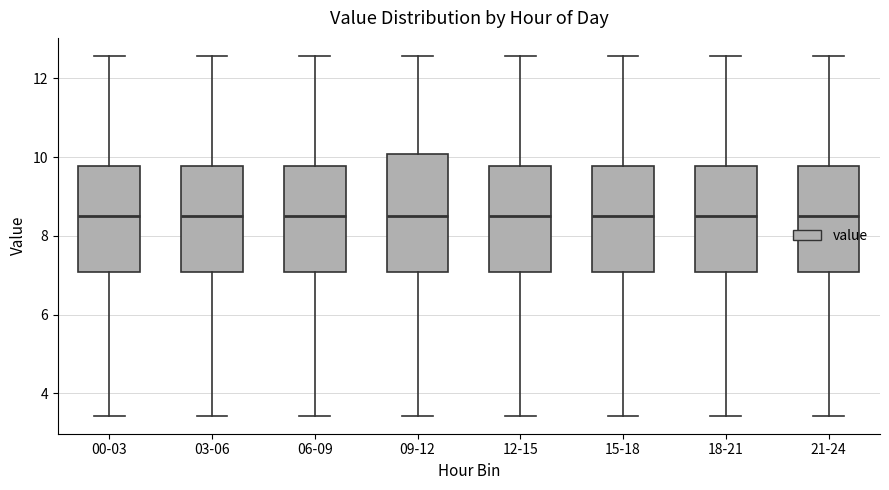

Reading left to right, transcribe this box plot: for each box, give where its median line is, the range the box spans, and where its two whiskers end, as read against the y-axis. The values are not printed on the chart, so give them approximately, as read against the axis.

00-03: median 8.6, box 7.0 to 9.8, whiskers 3.4 to 12.6
03-06: median 8.6, box 7.0 to 9.8, whiskers 3.4 to 12.6
06-09: median 8.6, box 7.0 to 9.8, whiskers 3.4 to 12.6
09-12: median 8.6, box 7.0 to 10.0, whiskers 3.4 to 12.6
12-15: median 8.6, box 7.0 to 9.8, whiskers 3.4 to 12.6
15-18: median 8.6, box 7.0 to 9.8, whiskers 3.4 to 12.6
18-21: median 8.6, box 7.0 to 9.8, whiskers 3.4 to 12.6
21-24: median 8.6, box 7.0 to 9.8, whiskers 3.4 to 12.6